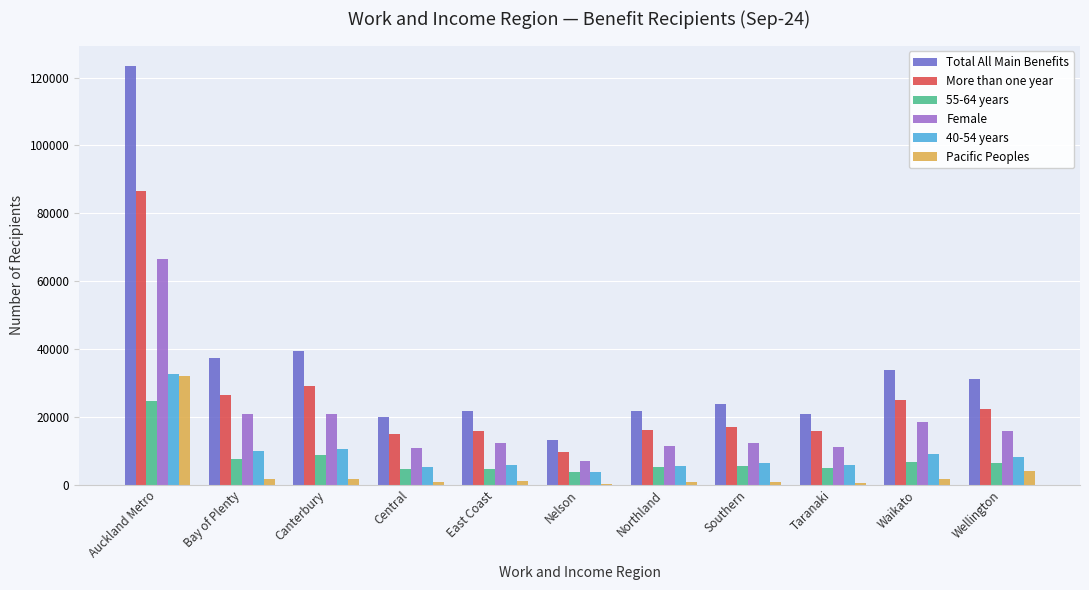

How many distinct data groups are displayed?

6